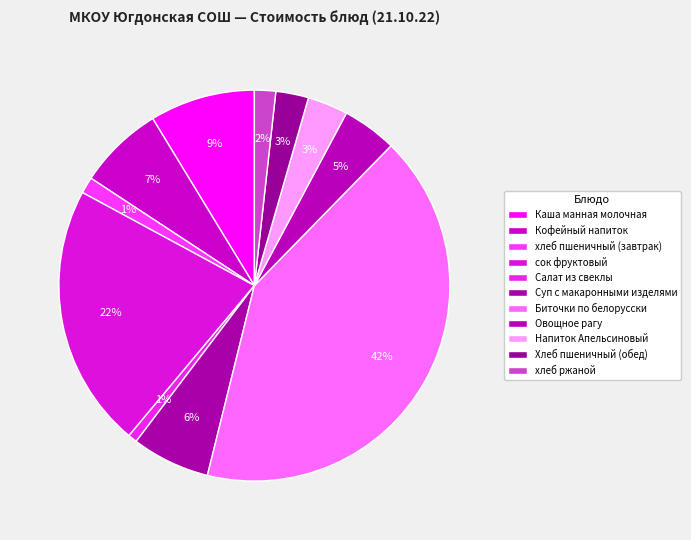

Is it true that Суп с макаронными изделями is 18% of the pie?

False